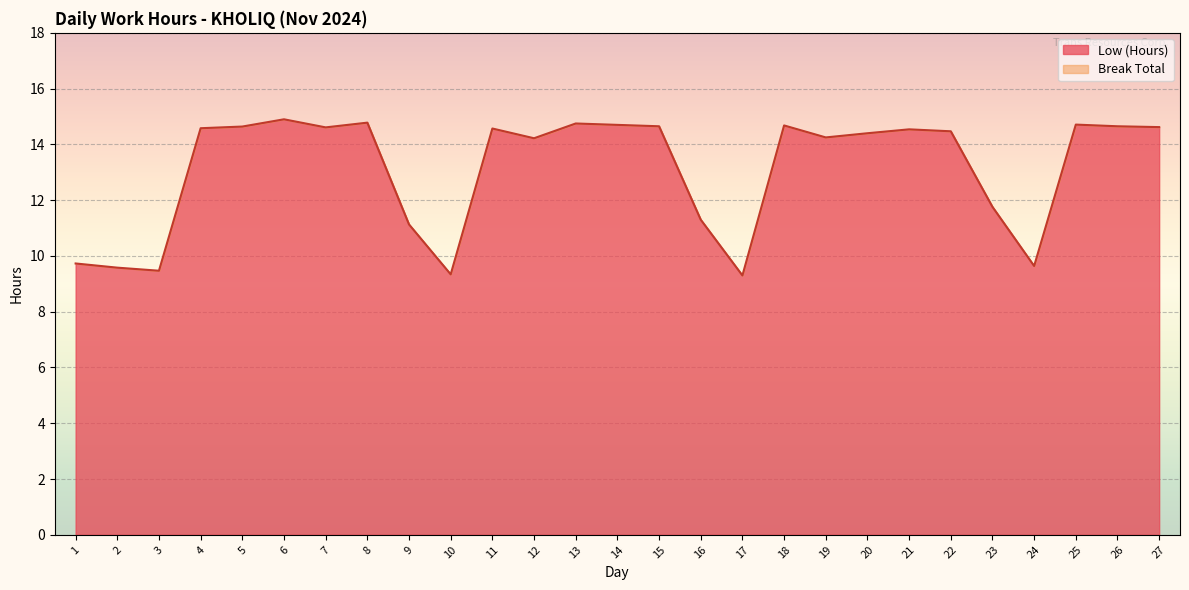

List the labels in order of value, largest first.

6, 8, 13, 25, 14, 18, 15, 26, 5, 27, 7, 4, 11, 21, 22, 20, 19, 12, 23, 16, 9, 1, 24, 2, 3, 10, 17